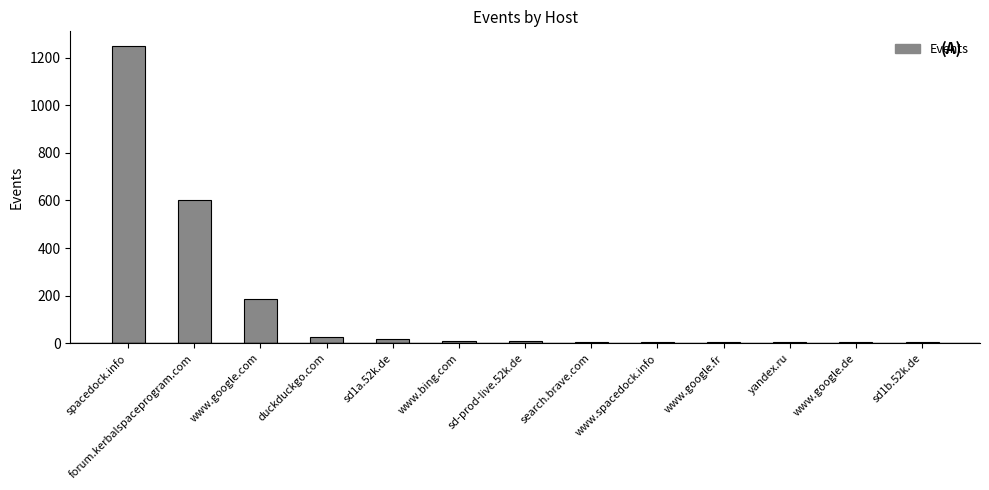

What is the sum of all values?

2124